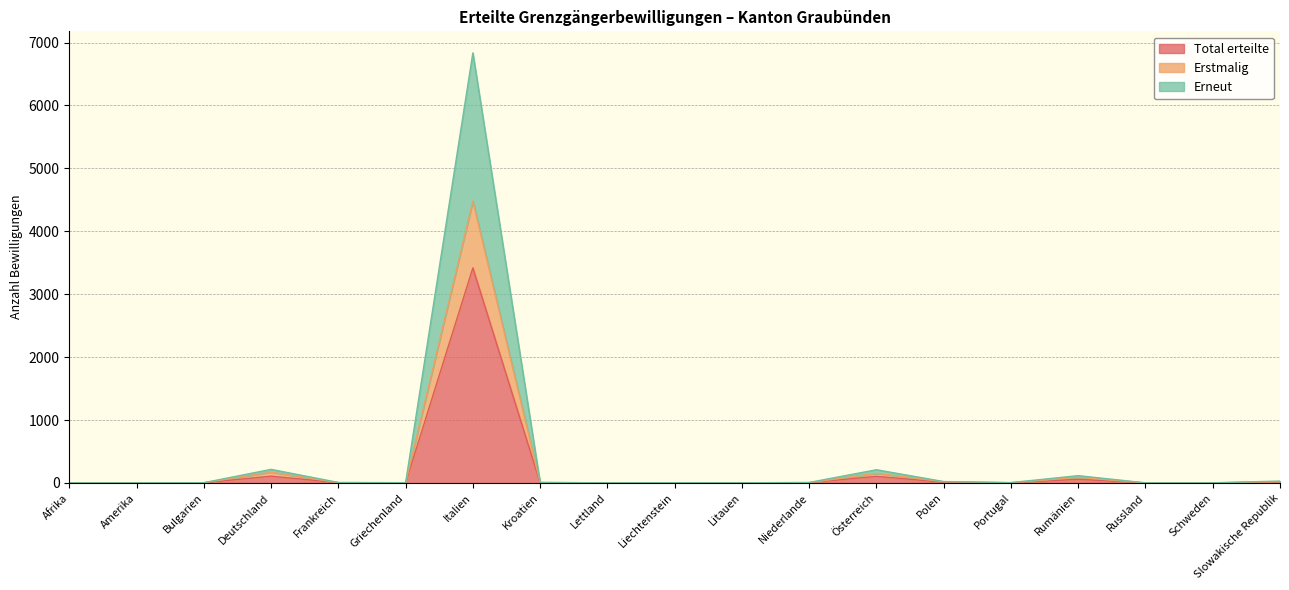

What is the minimum value for Erstmalig?

1